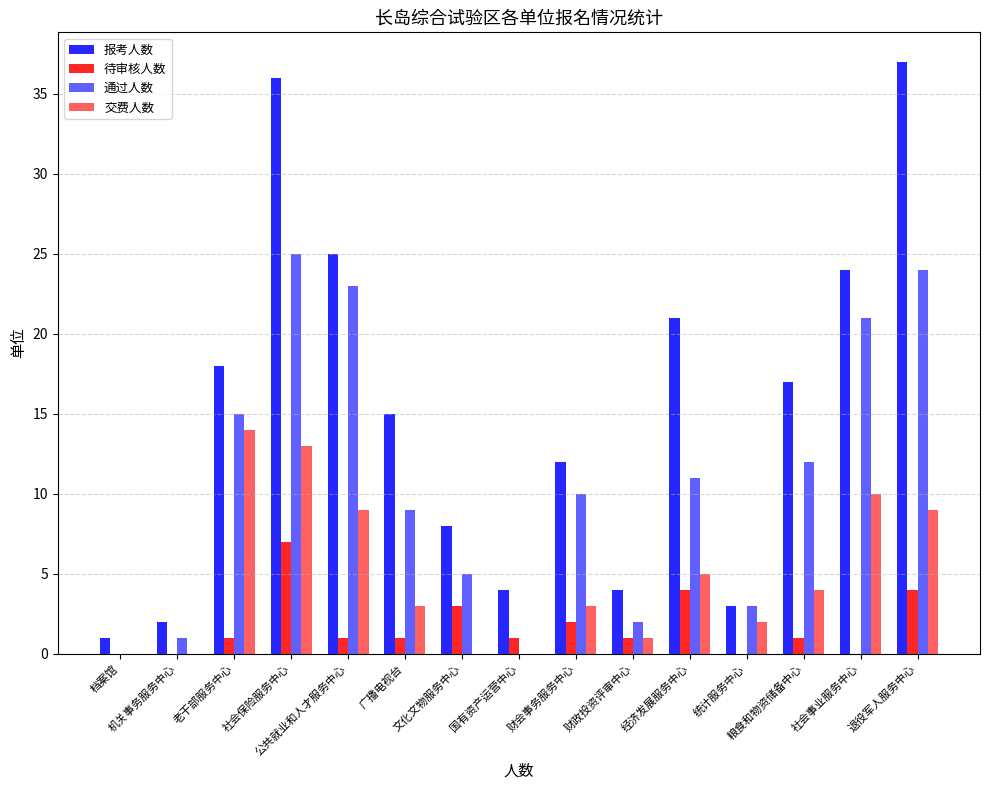

The 通过人数 series shows 24 at 退役军人服务中心. True or false?

True